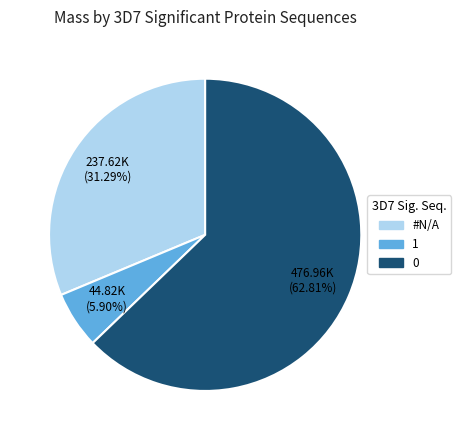

Is there a majority slice in this chart?

Yes